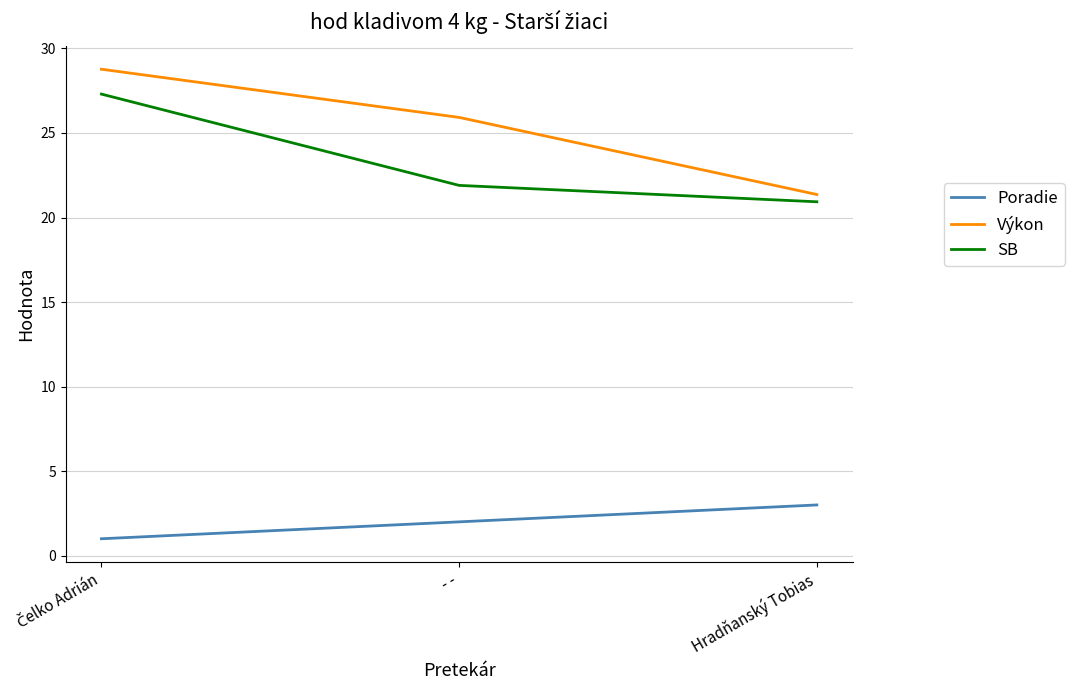

What is the difference between the maximum and second lowest values in the SB series?

5.4